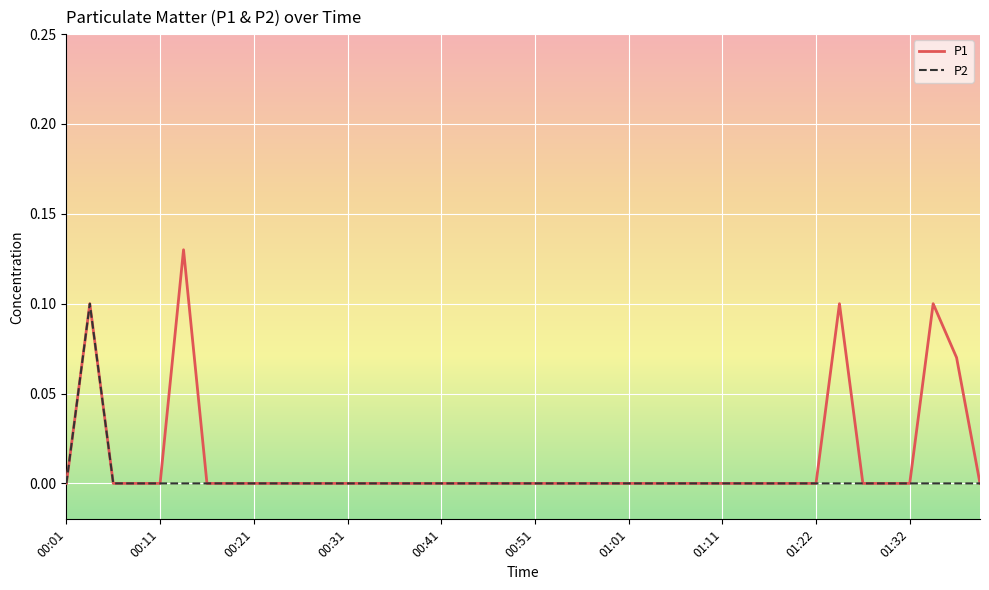

Is it true that P1 equals 0.0 at 00:51?

True